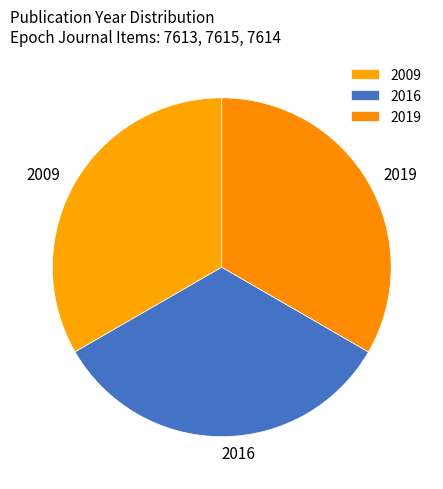

Is the sum of 2016 and 2019 greater than half?

Yes